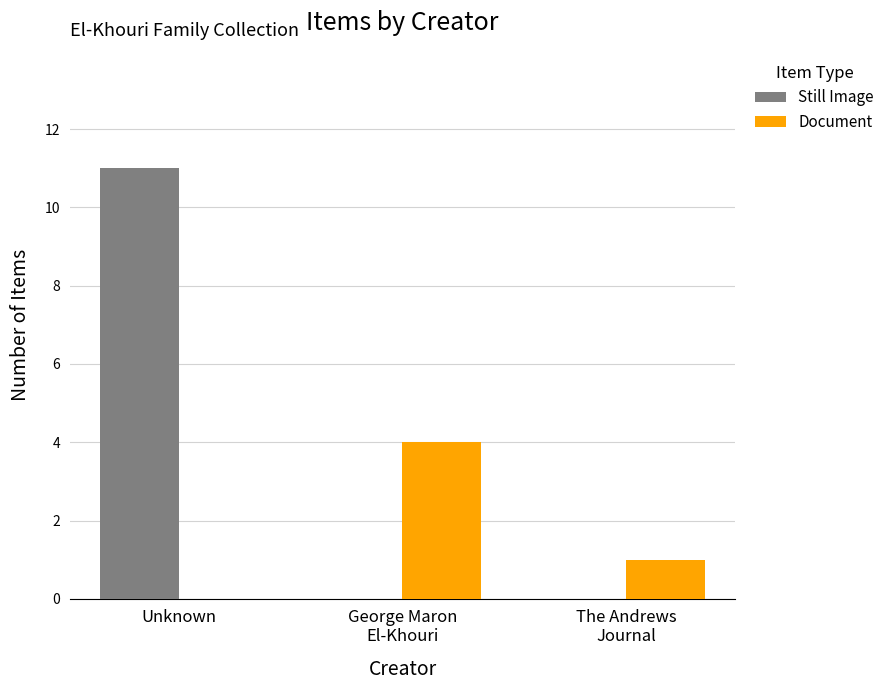

How many series are shown in this chart?

2